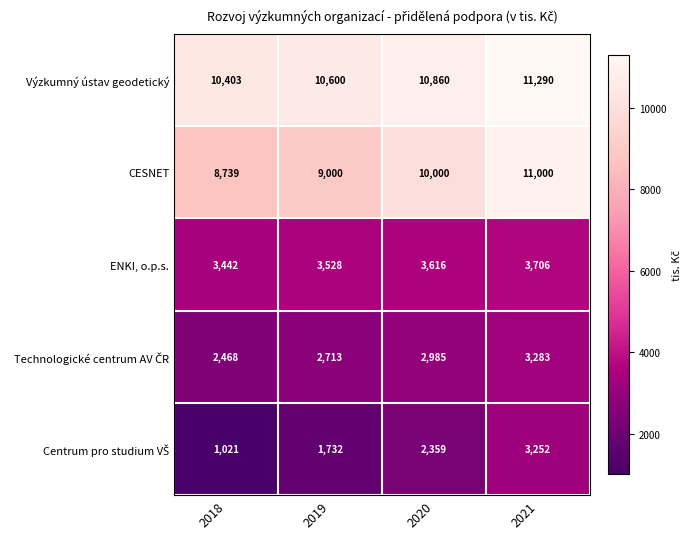

What is the difference between the maximum and second lowest values in the Výzkumný ústav geodetický series?

690